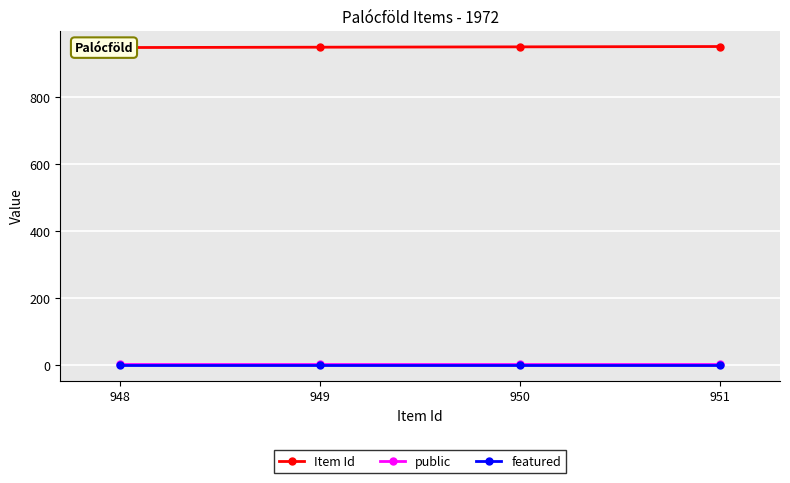

What are all the series names shown in the legend?

Item Id, public, featured